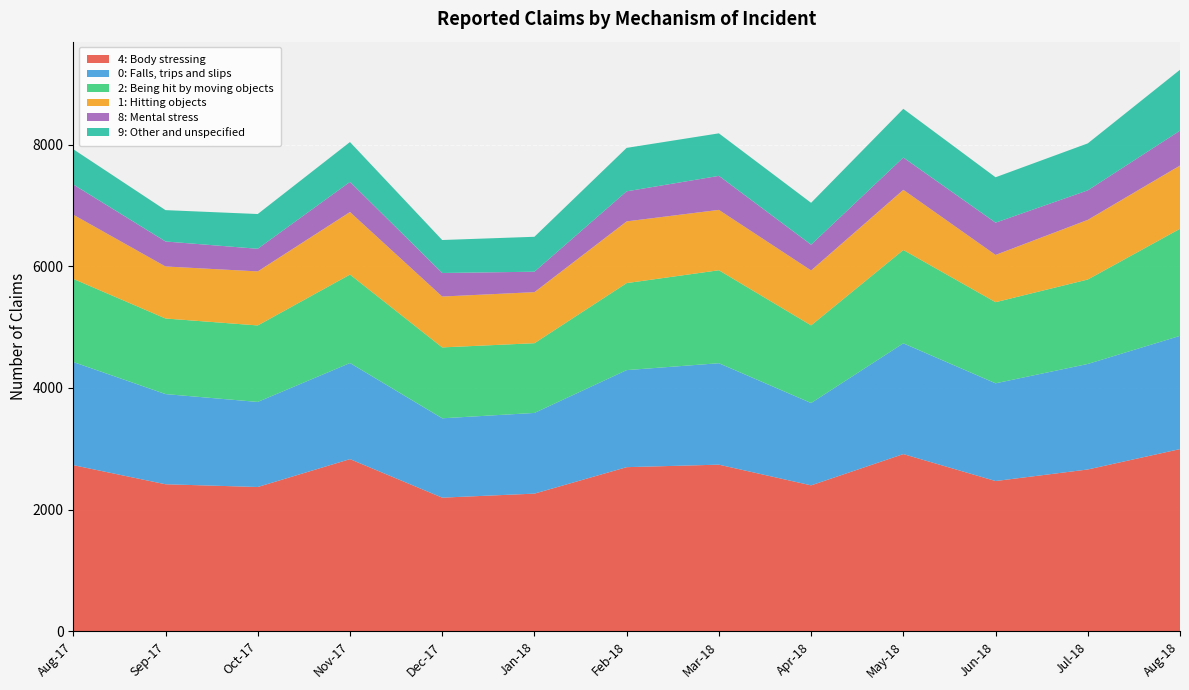

Reading left to right, extract all data points from this chart.

4: Body stressing: Aug-17=2732	Sep-17=2418	Oct-17=2373	Nov-17=2831	Dec-17=2198	Jan-18=2264	Feb-18=2699	Mar-18=2740	Apr-18=2400	May-18=2914	Jun-18=2471	Jul-18=2661	Aug-18=2996
0: Falls, trips and slips: Aug-17=1695	Sep-17=1482	Oct-17=1398	Nov-17=1579	Dec-17=1304	Jan-18=1326	Feb-18=1595	Mar-18=1667	Apr-18=1353	May-18=1820	Jun-18=1606	Jul-18=1734	Aug-18=1861
2: Being hit by moving objects: Aug-17=1366	Sep-17=1242	Oct-17=1257	Nov-17=1454	Dec-17=1165	Jan-18=1146	Feb-18=1430	Mar-18=1528	Apr-18=1276	May-18=1534	Jun-18=1333	Jul-18=1388	Aug-18=1760
1: Hitting objects: Aug-17=1055	Sep-17=855	Oct-17=888	Nov-17=1028	Dec-17=836	Jan-18=839	Feb-18=1014	Mar-18=992	Apr-18=903	May-18=989	Jun-18=777	Jul-18=980	Aug-18=1039
8: Mental stress: Aug-17=496	Sep-17=411	Oct-17=372	Nov-17=495	Dec-17=387	Jan-18=336	Feb-18=494	Mar-18=559	Apr-18=423	May-18=530	Jun-18=530	Jul-18=485	Aug-18=573
9: Other and unspecified: Aug-17=580	Sep-17=515	Oct-17=571	Nov-17=655	Dec-17=542	Jan-18=574	Feb-18=714	Mar-18=699	Apr-18=688	May-18=801	Jun-18=746	Jul-18=772	Aug-18=1001